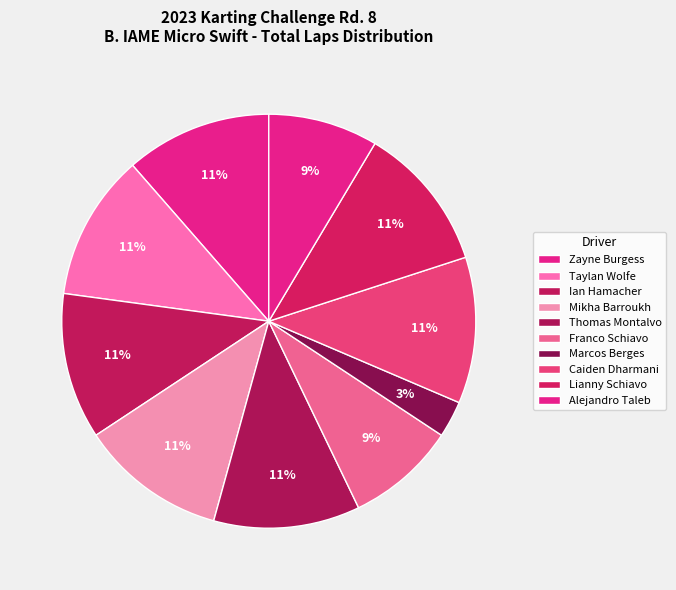

Is it true that Lianny Schiavo is 23% of the pie?

False